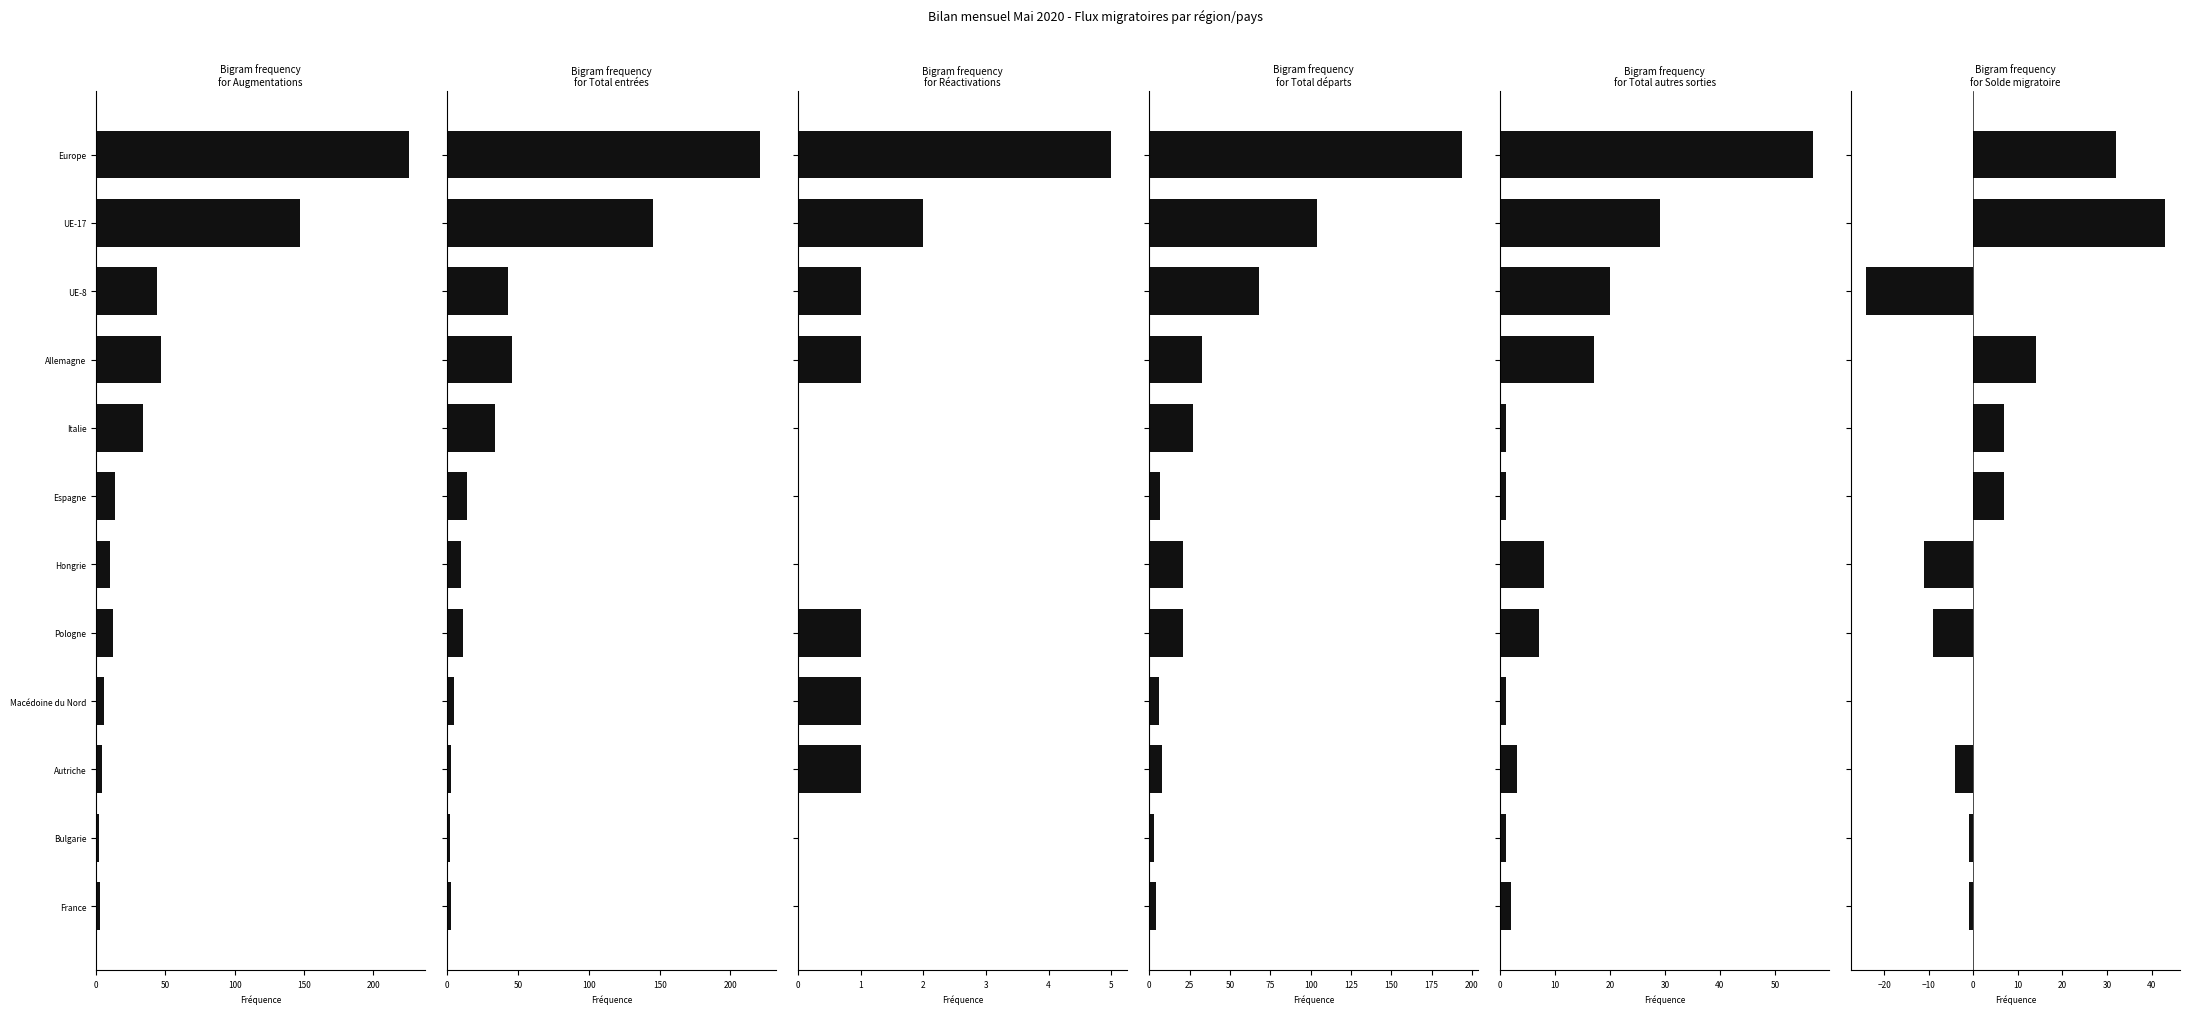

Reading left to right, extract all data points from this chart.

Augmentations (col_1): 226	147	44	47	34	14	10	12	6	4	2	3
Total entrées (col_3): 221	145	43	46	34	14	10	11	5	3	2	3
Réactivations (col_7): 5	2	1	1	0	0	0	1	1	1	0	0
Total départs (col_8): 194	104	68	33	27	7	21	21	6	8	3	4
Total autres sorties (col_11): 57	29	20	17	1	1	8	7	1	3	1	2
Solde migratoire (col_13): 32	43	-24	14	7	7	-11	-9	0	-4	-1	-1